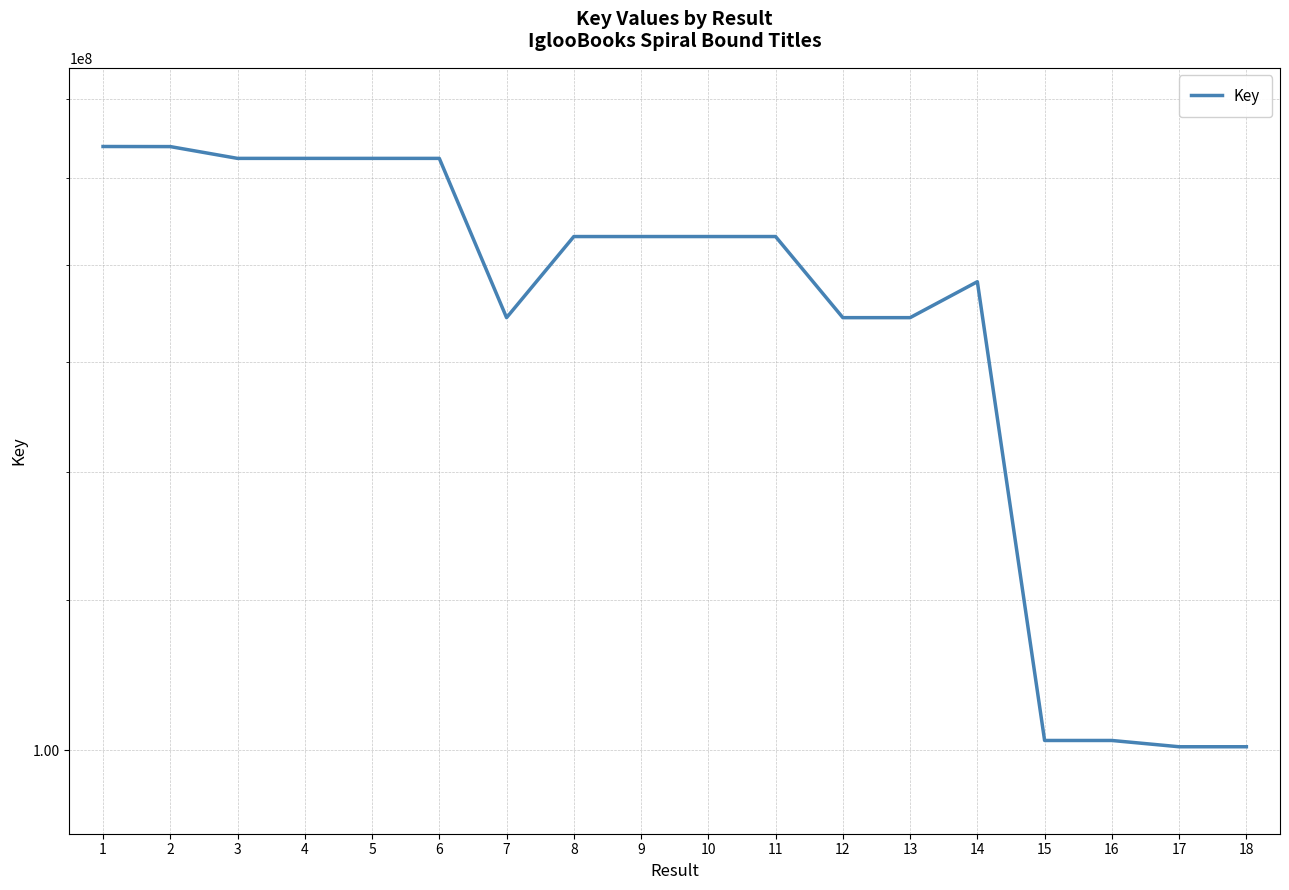

What is the sum of all values?

3065973785